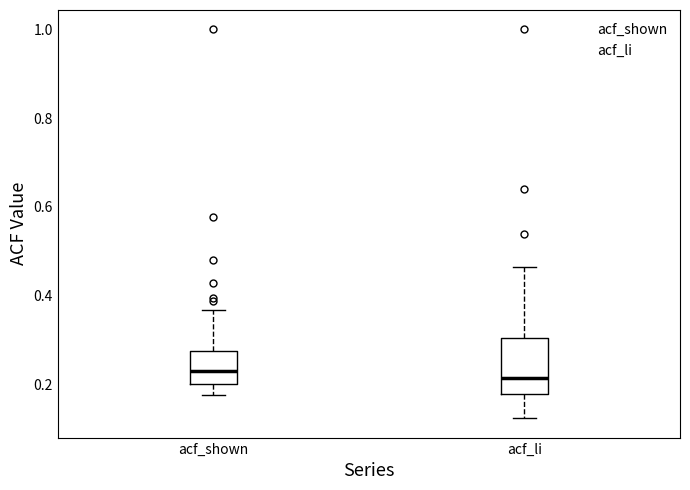

Comparing the boxes themselves (not the whiskers), which one is the tallest?

acf_li